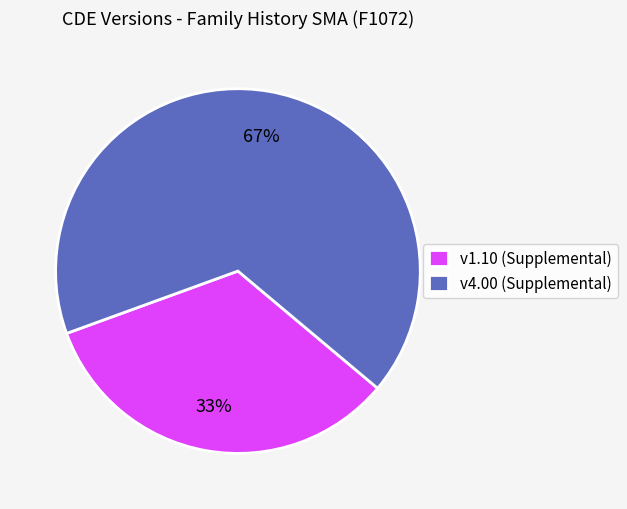

Rank the categories by value from highest to lowest.

v4.00 (Supplemental), v1.10 (Supplemental)